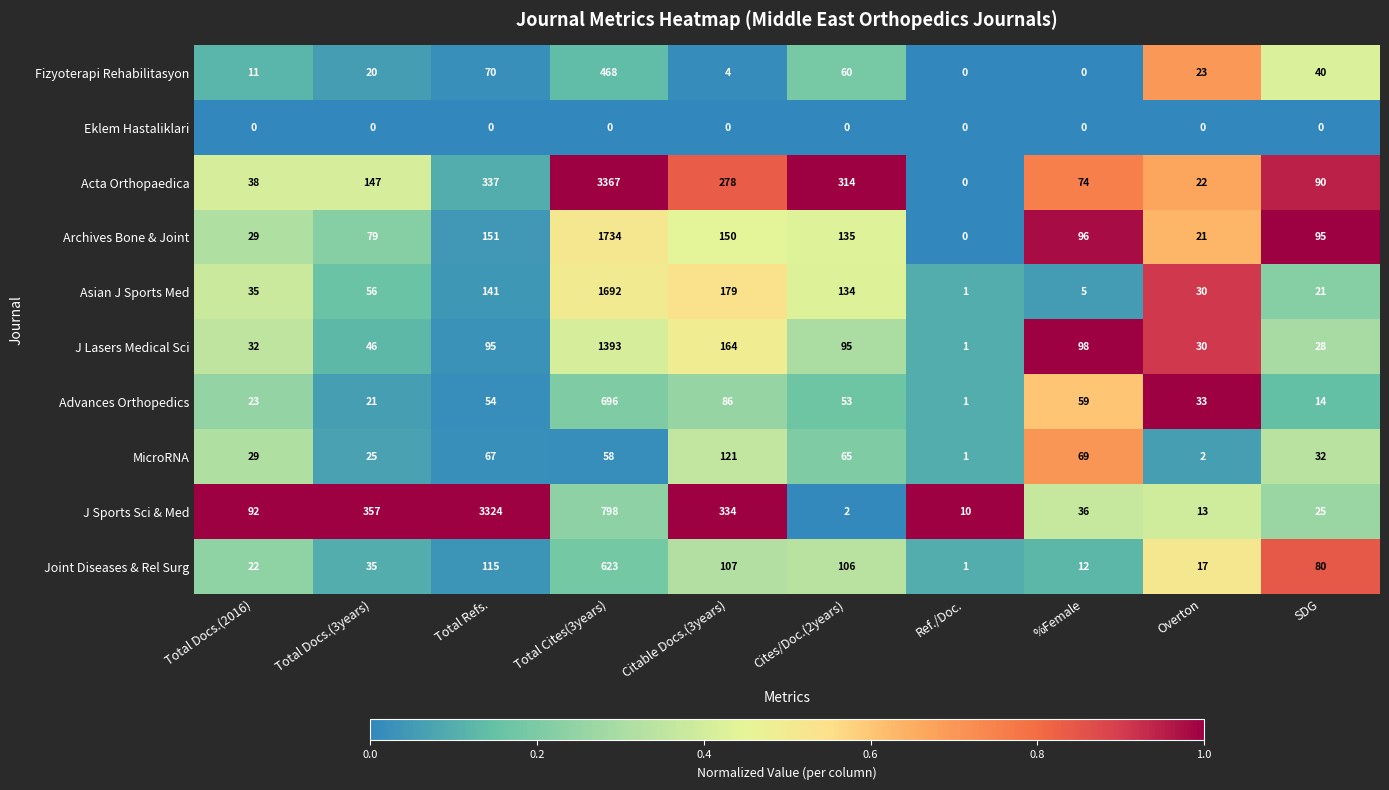

At how many categories does at least one series exceed 230?

5